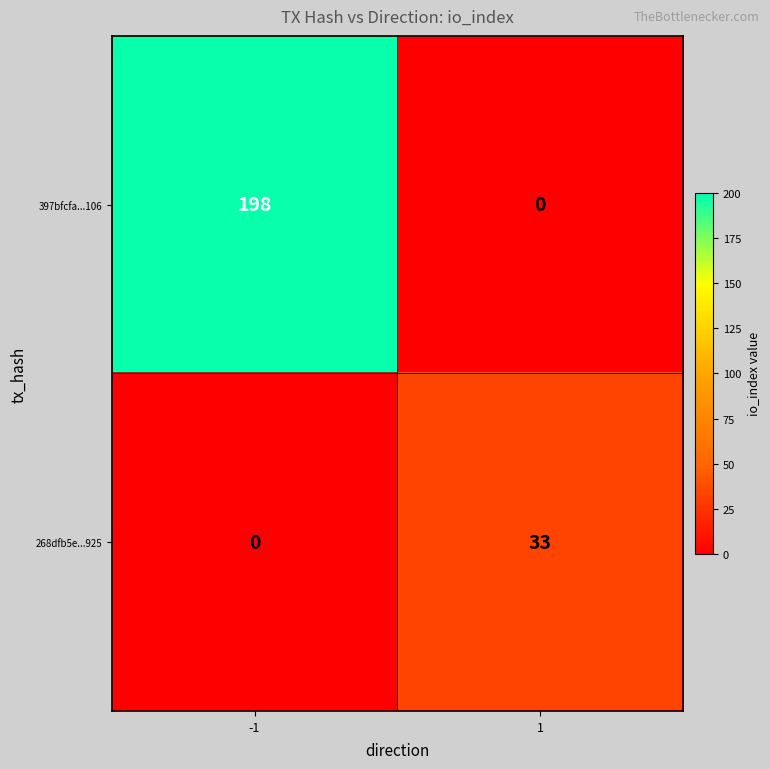

Count the number of categories in the chart.

2